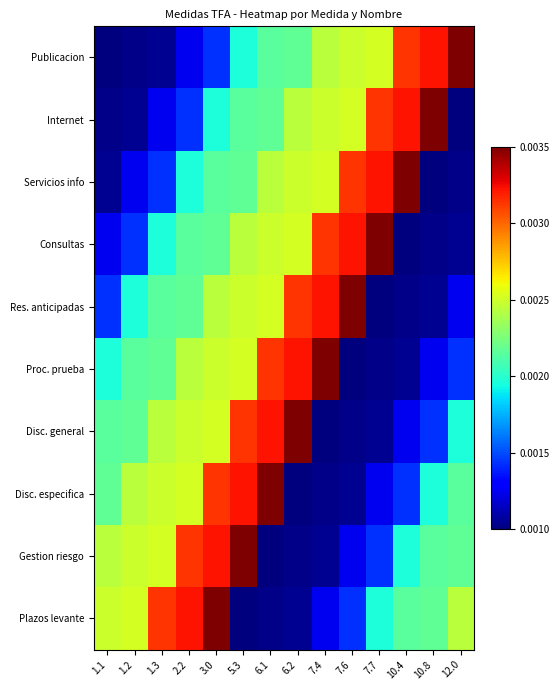

At 5.3, list the series in order from smallest to largest.

Plazos levante, Publicacion, Internet, Servicios info, Consultas, Res. anticipadas, Proc. prueba, Disc. general, Disc. especifica, Gestion riesgo